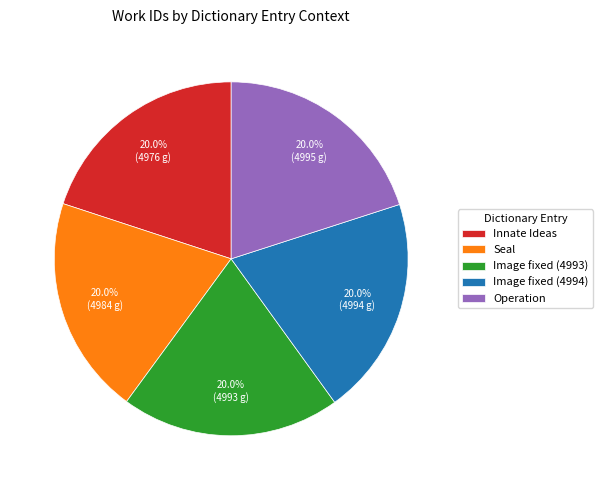

What percentage is the Operation slice, to the nearest percent?

20%